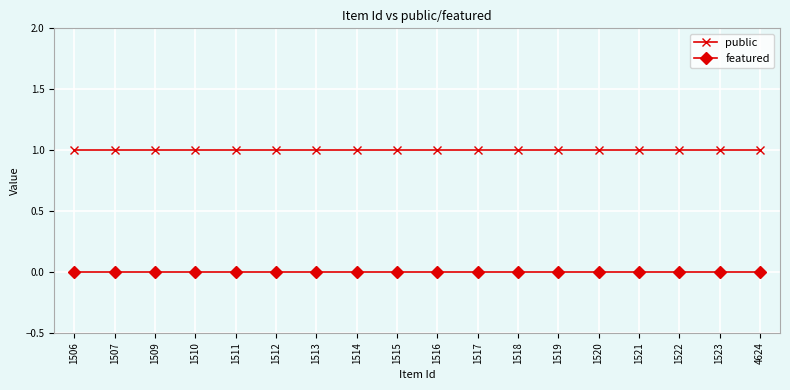

Reading left to right, transcribe all the data shown in this chart.

public: 1	1	1	1	1	1	1	1	1	1	1	1	1	1	1	1	1	1
featured: 0	0	0	0	0	0	0	0	0	0	0	0	0	0	0	0	0	0